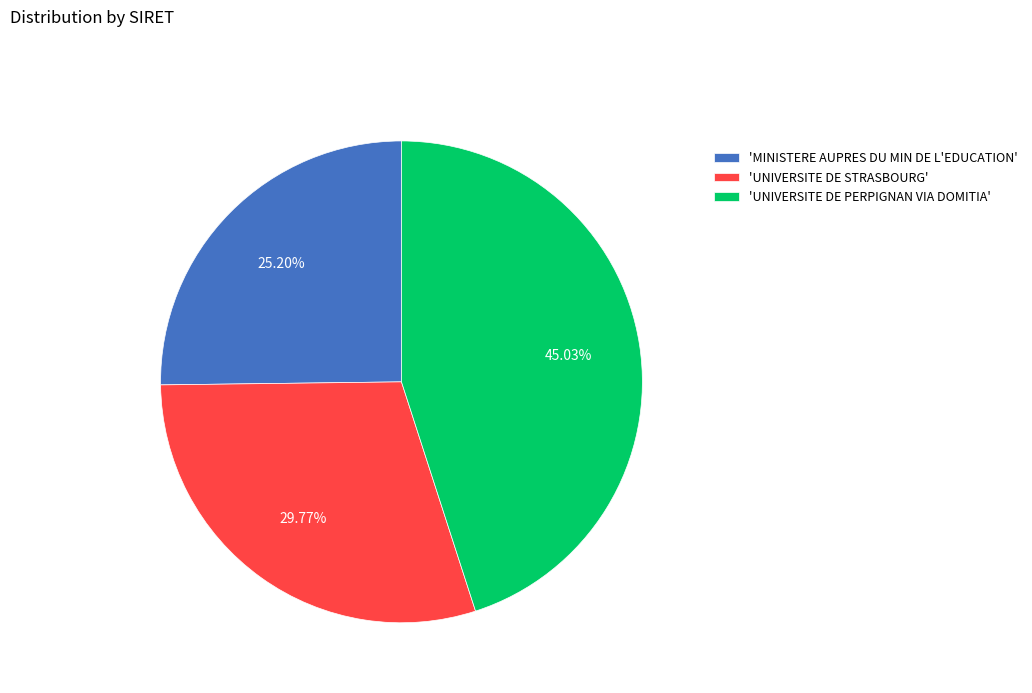

How many slices are in this pie chart?

3